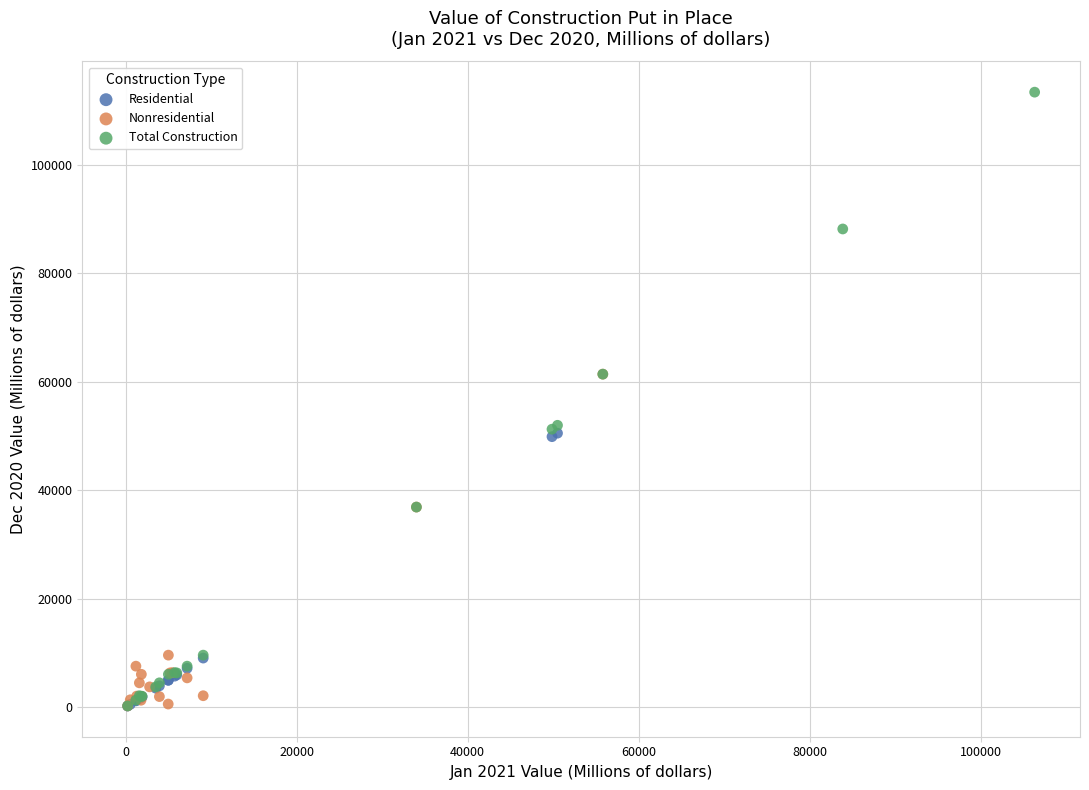

Which series contains the highest Y value?

Total Construction